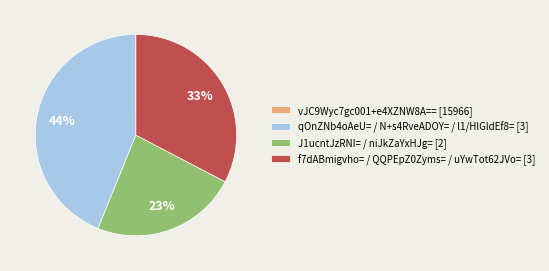

Is there a majority slice in this chart?

No